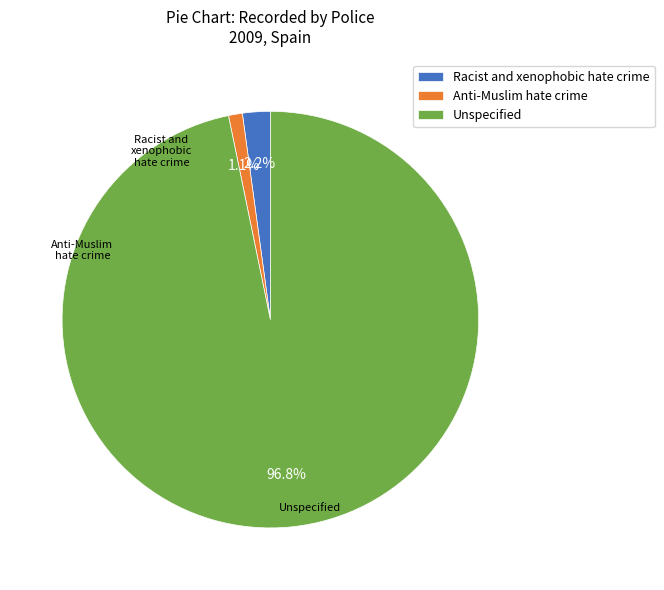

To the nearest percent, what percentage of the pie is Anti-Muslim hate crime?

1%